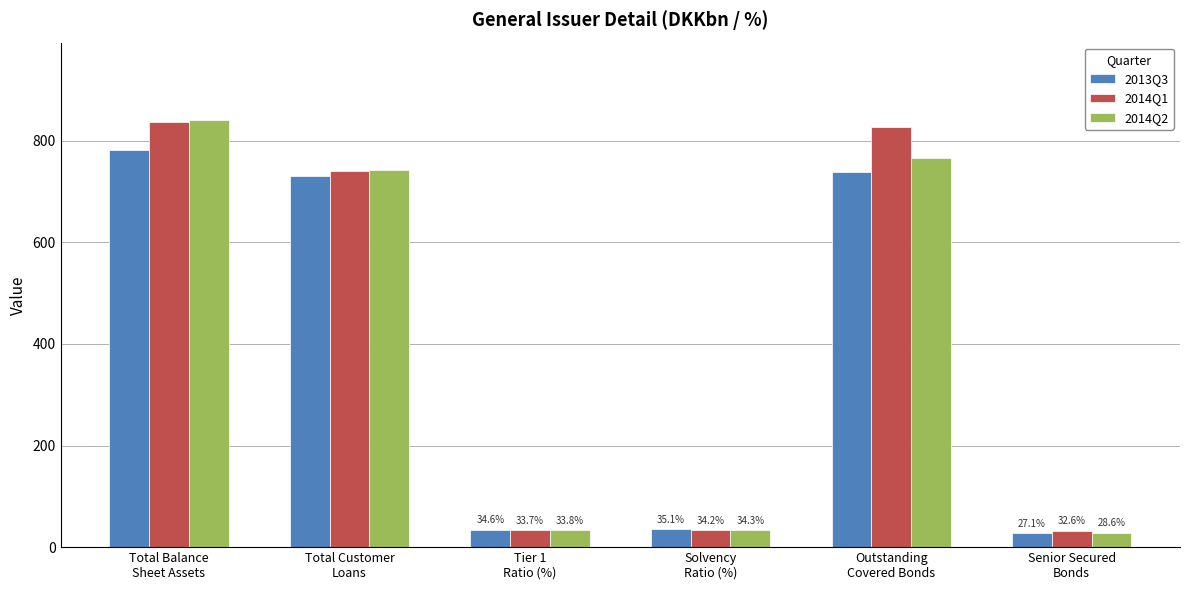

What is the label of the 6th bar from the right?

Total Balance
Sheet Assets